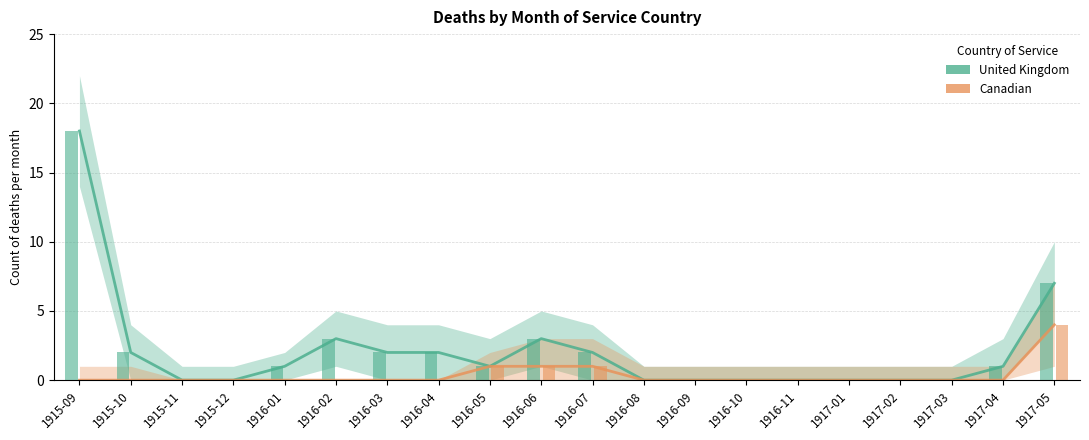

Between 1915-09 and 1916-11, which series saw the biggest shift?

United Kingdom